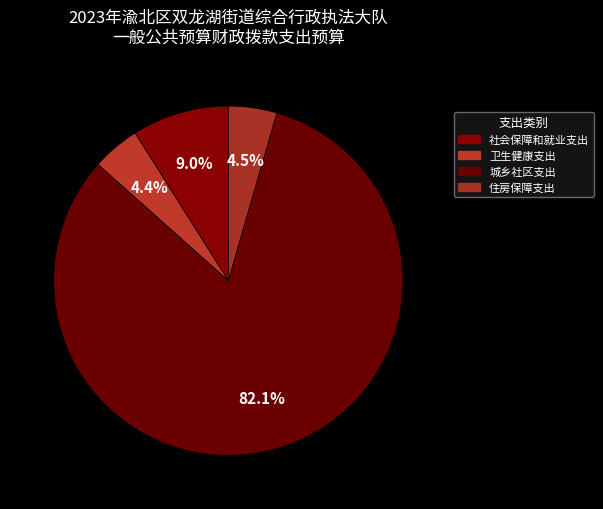

True or false: 城乡社区支出 accounts for 67% of the total.

False